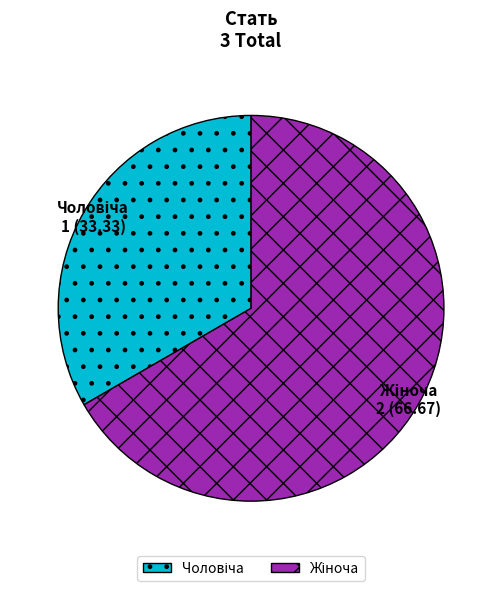

Count the number of slices in the pie.

2